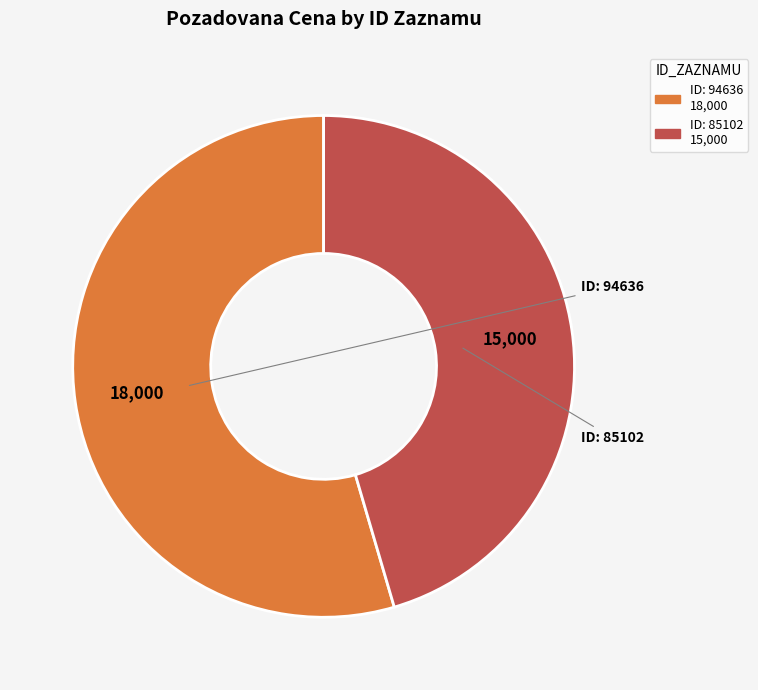

Does any single category account for the majority?

Yes